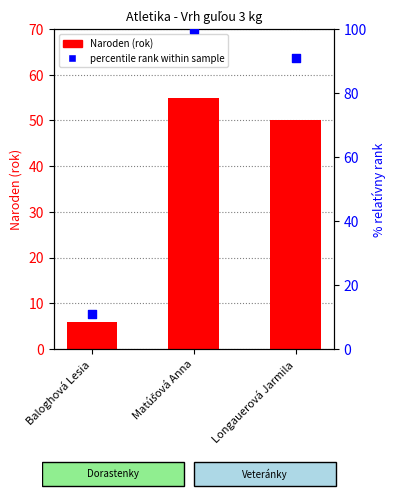

Which series has the largest Y range (max minus min)?

percentile rank within sample